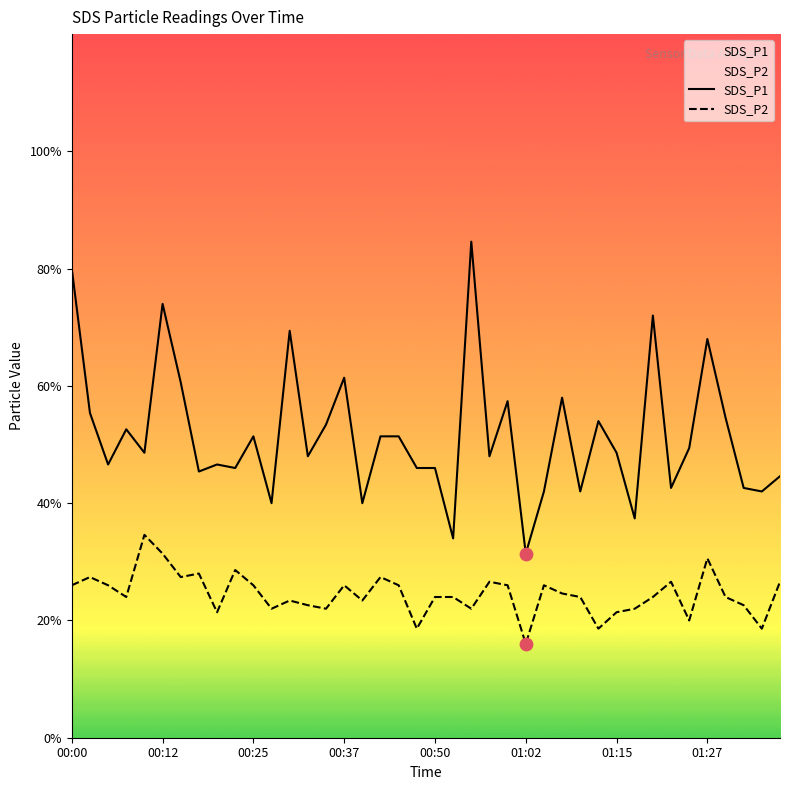

Which series contains the highest Y value?

SDS_P1